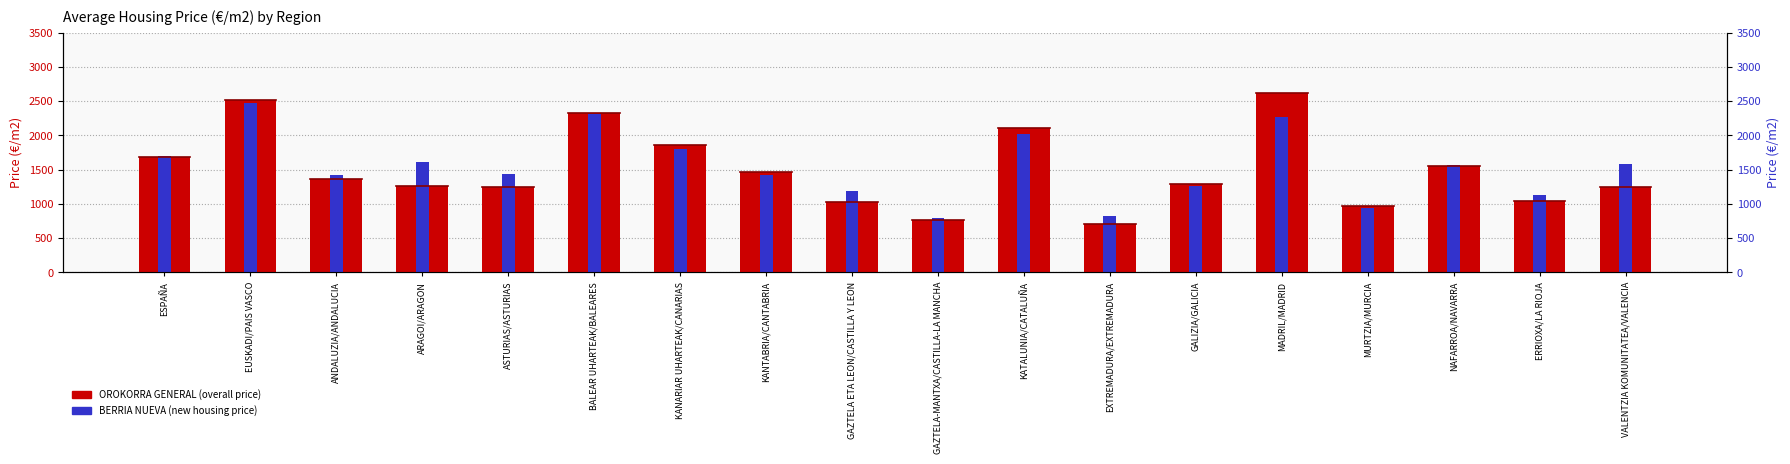

How many values in the OROKORRA GENERAL series exceed 1366?

9